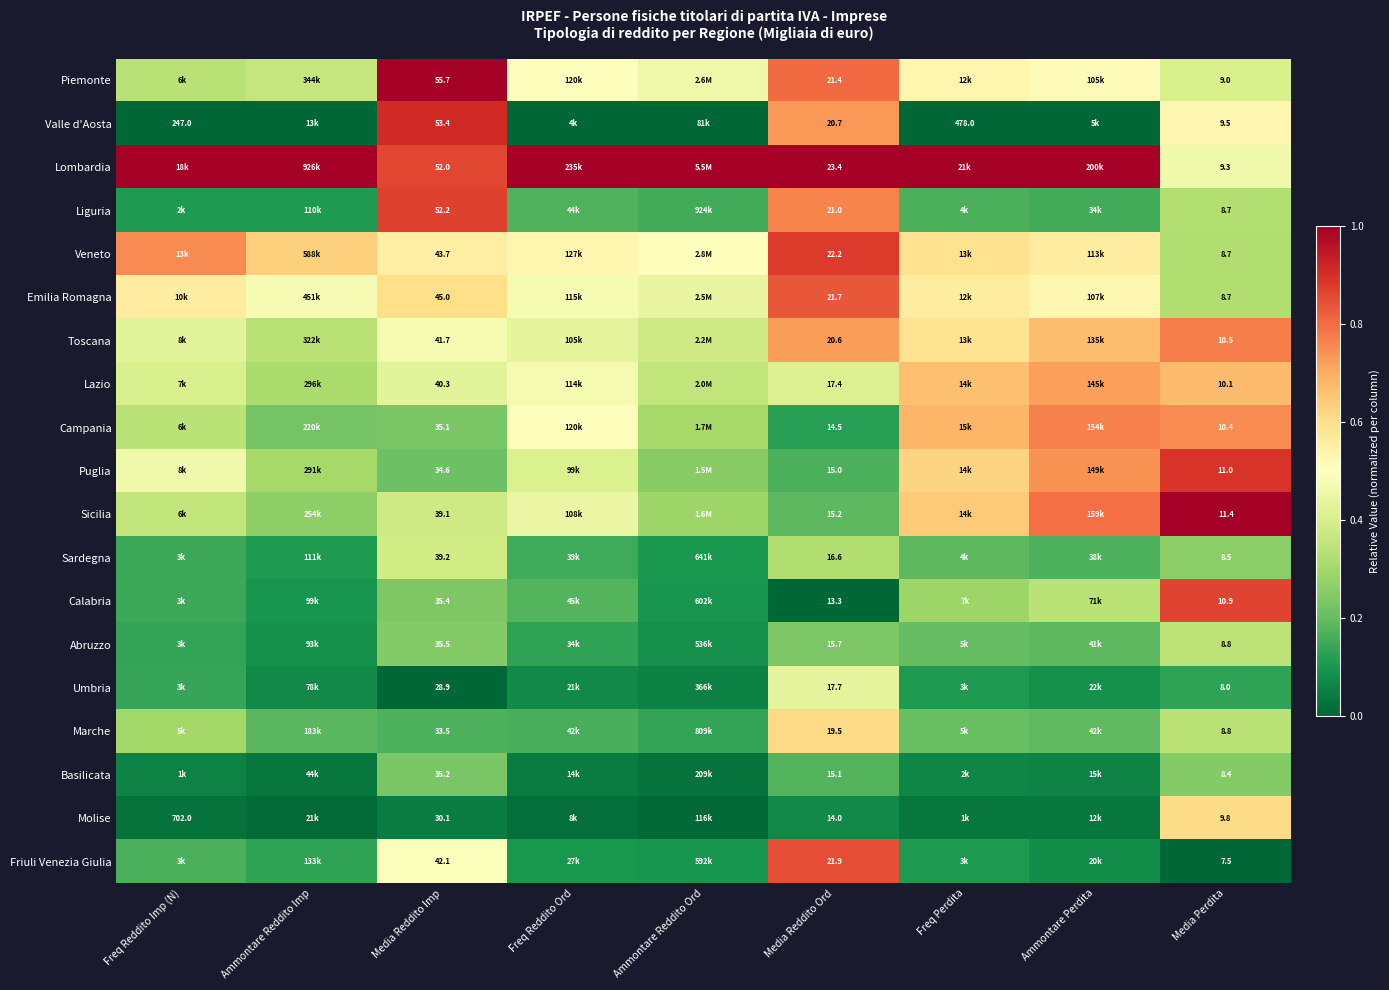

Rank the series at Media Reddito Imp from lowest to highest value.

Umbria, Molise, Marche, Puglia, Campania, Basilicata, Calabria, Abruzzo, Sicilia, Sardegna, Lazio, Toscana, Friuli Venezia Giulia, Veneto, Emilia Romagna, Lombardia, Liguria, Valle d'Aosta, Piemonte